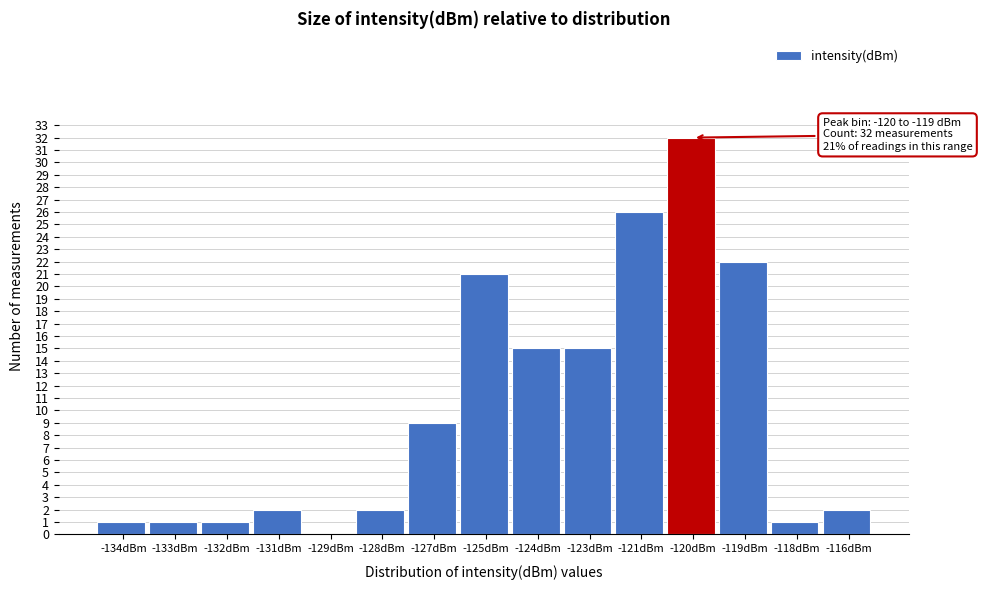

Reading left to right, transcribe all the data shown in this chart.

-134dBm=1	-133dBm=1	-132dBm=1	-131dBm=2	-129dBm=0	-128dBm=2	-127dBm=9	-125dBm=21	-124dBm=15	-123dBm=15	-121dBm=26	-120dBm=32	-119dBm=22	-118dBm=1	-116dBm=2